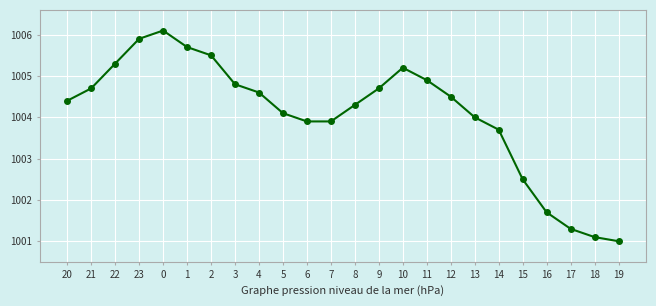

The chart shows a value of 1004.5 at 12. True or false?

True